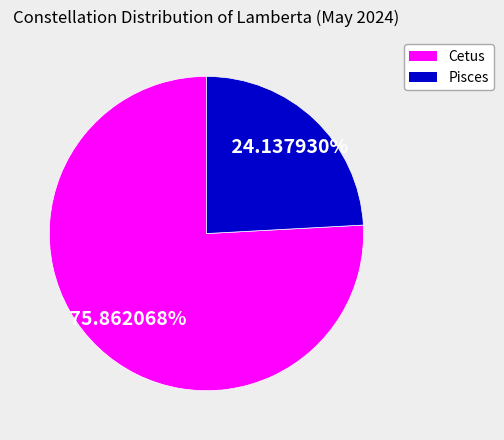

Do Pisces and Cetus together represent more than half of the pie?

Yes